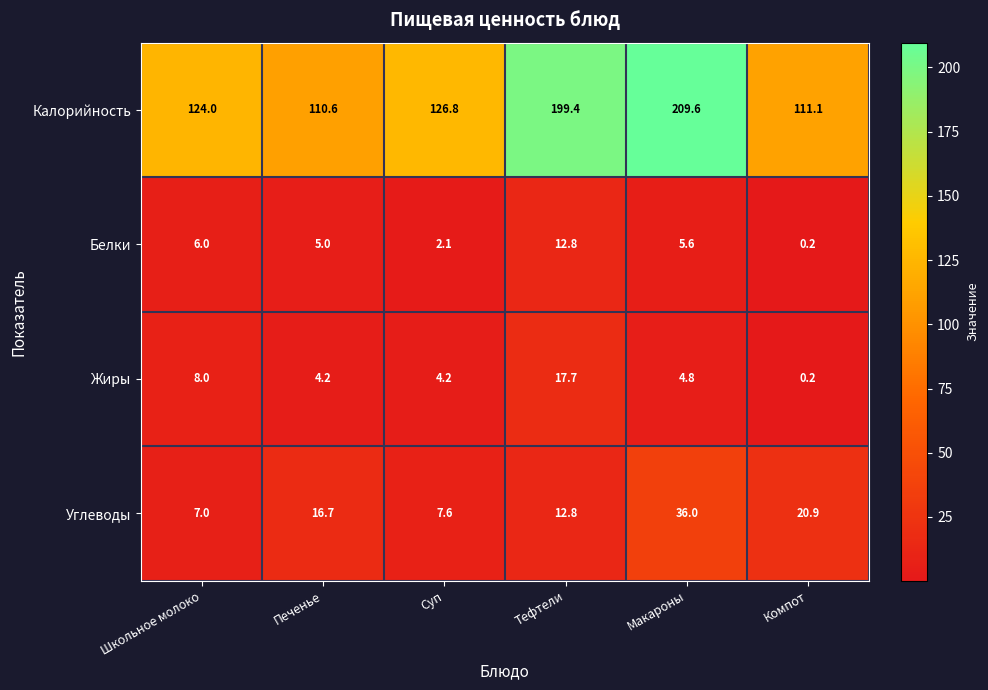

What is the total value across all series at Тефтели?

242.7